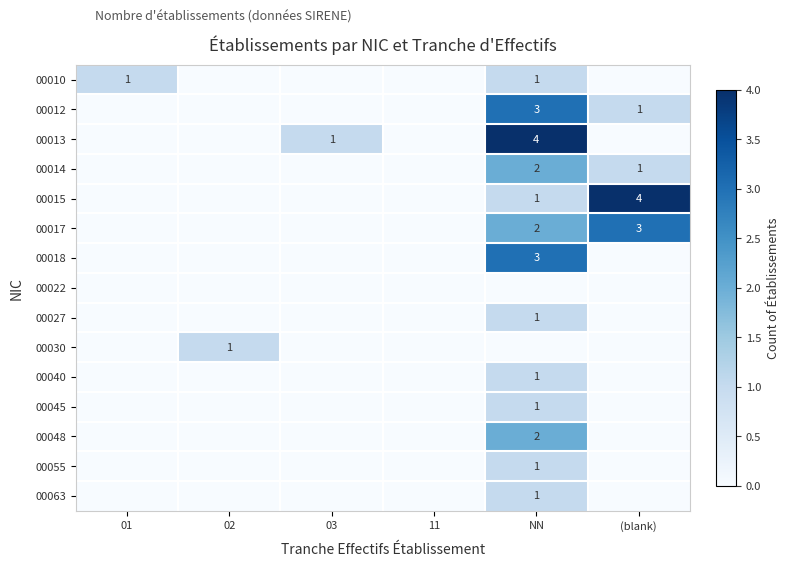

Count the number of data series in this chart.

15